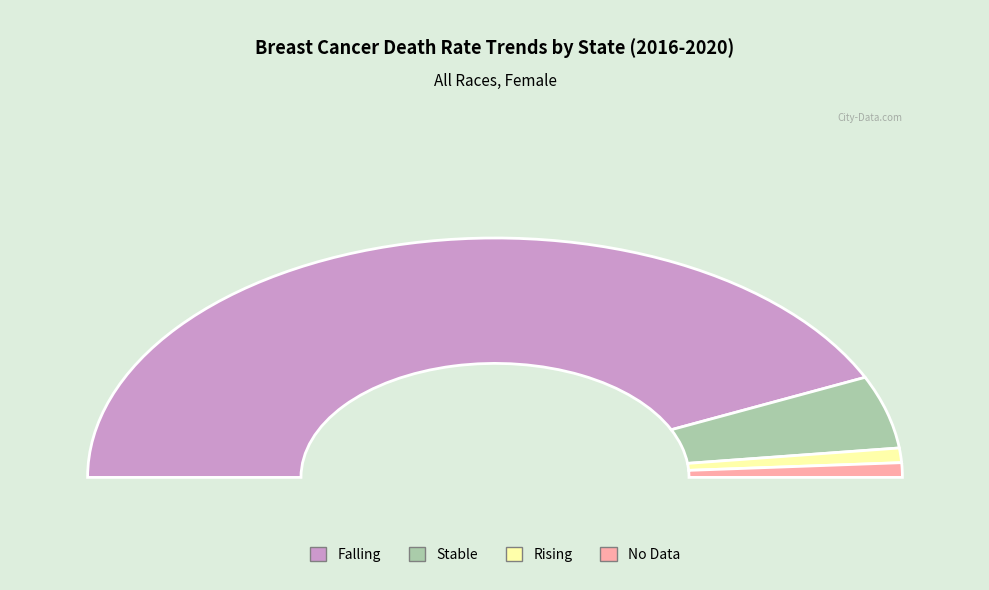

What percentage is the no_data slice, to the nearest percent?

2%